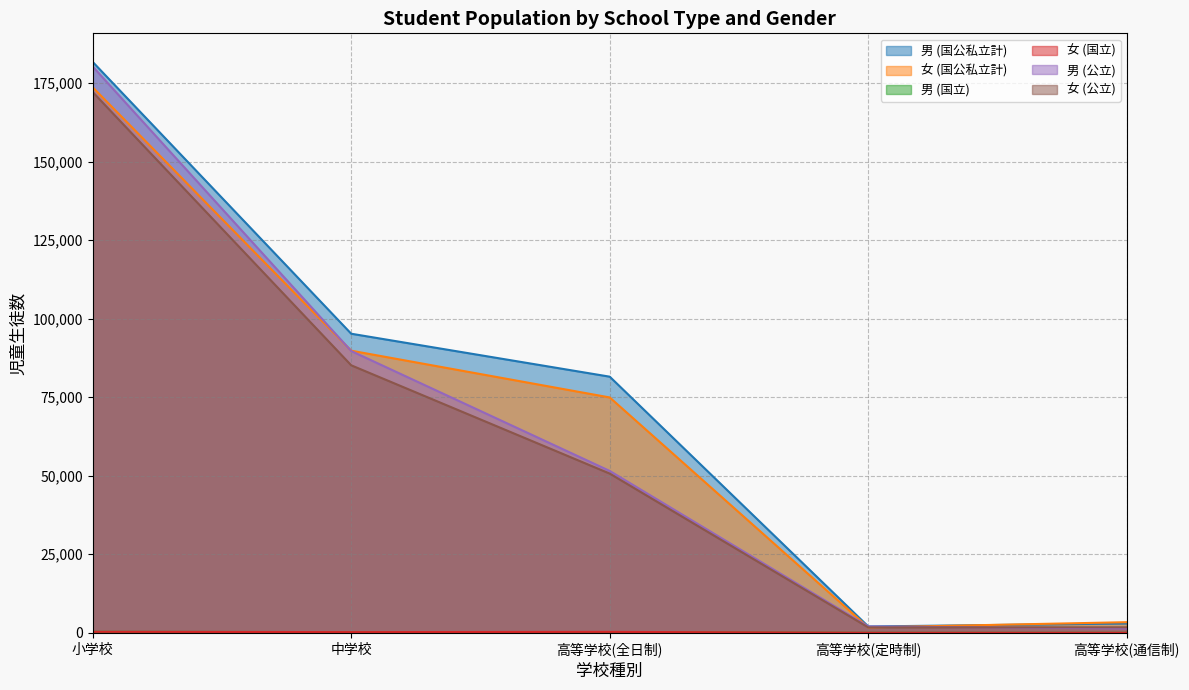

At which category does the chart reach its minimum across all series?

高等学校(定時制)